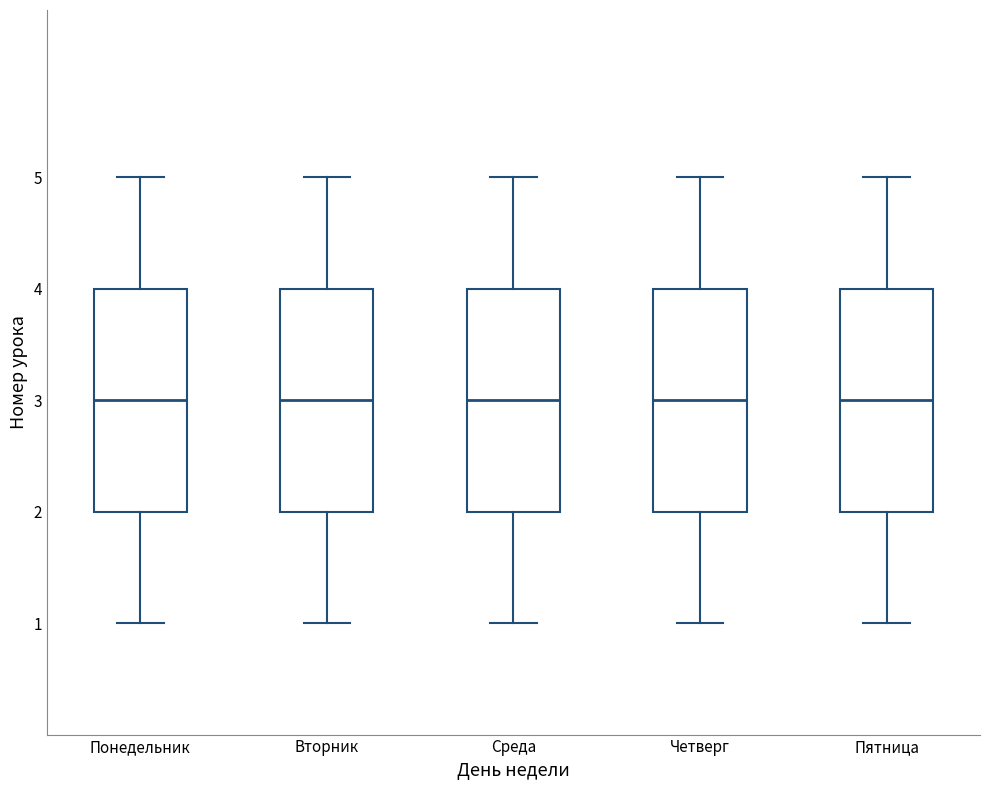

Reading left to right, read every box against the y-axis: the position of its median line, the range the box covers, and the ends of its whiskers. The values are not printed on the chart, so give them approximately, as read against the axis.

Понедельник: median 3, box 2 to 4, whiskers 1 to 5
Вторник: median 3, box 2 to 4, whiskers 1 to 5
Среда: median 3, box 2 to 4, whiskers 1 to 5
Четверг: median 3, box 2 to 4, whiskers 1 to 5
Пятница: median 3, box 2 to 4, whiskers 1 to 5